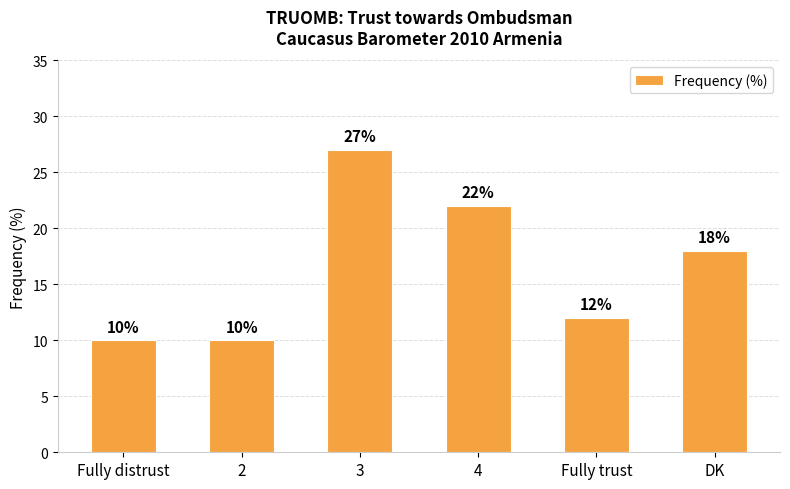

What is the difference between the values at DK and 4?

4